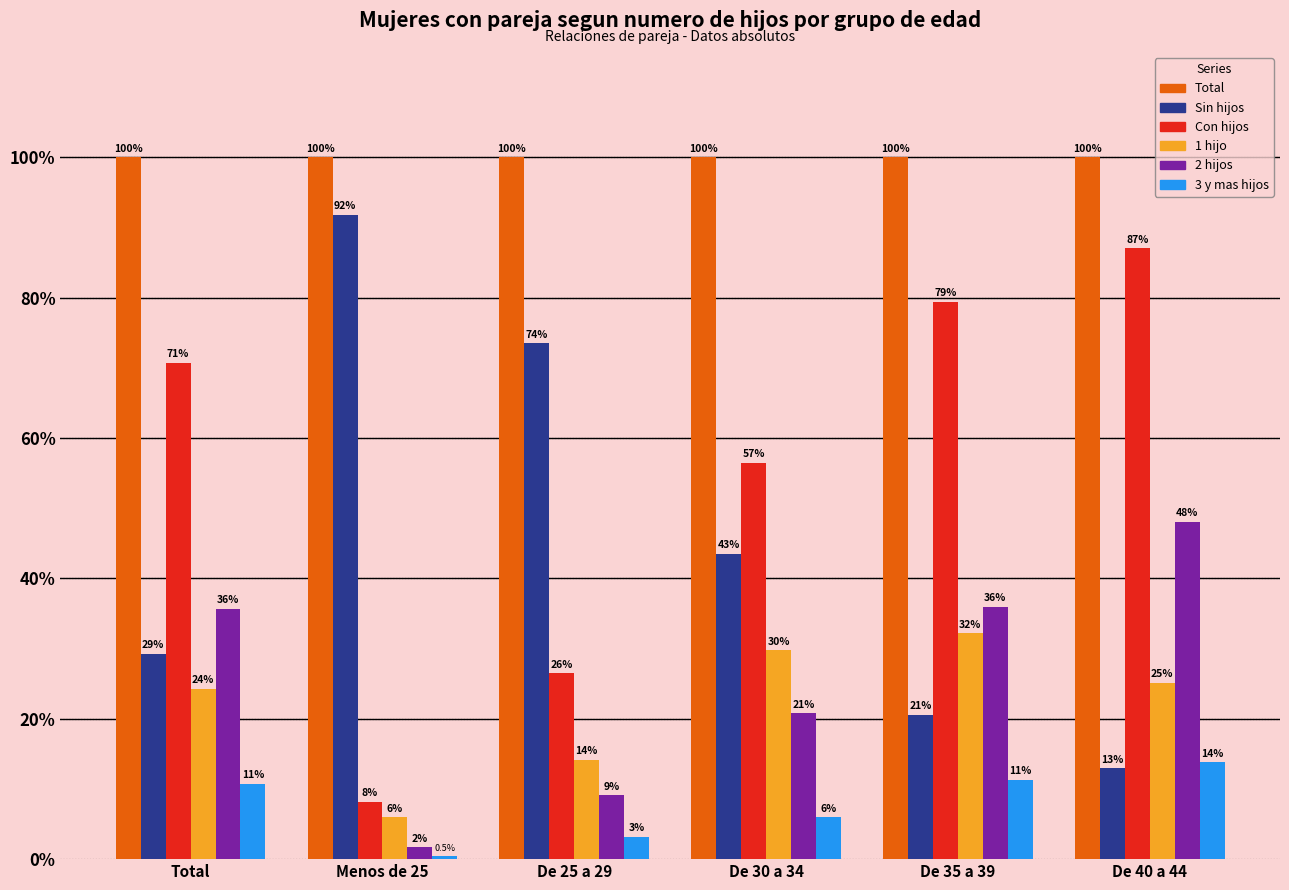

What is the value of the 3 y mas hijos bar at the 1st from the left?

10.7